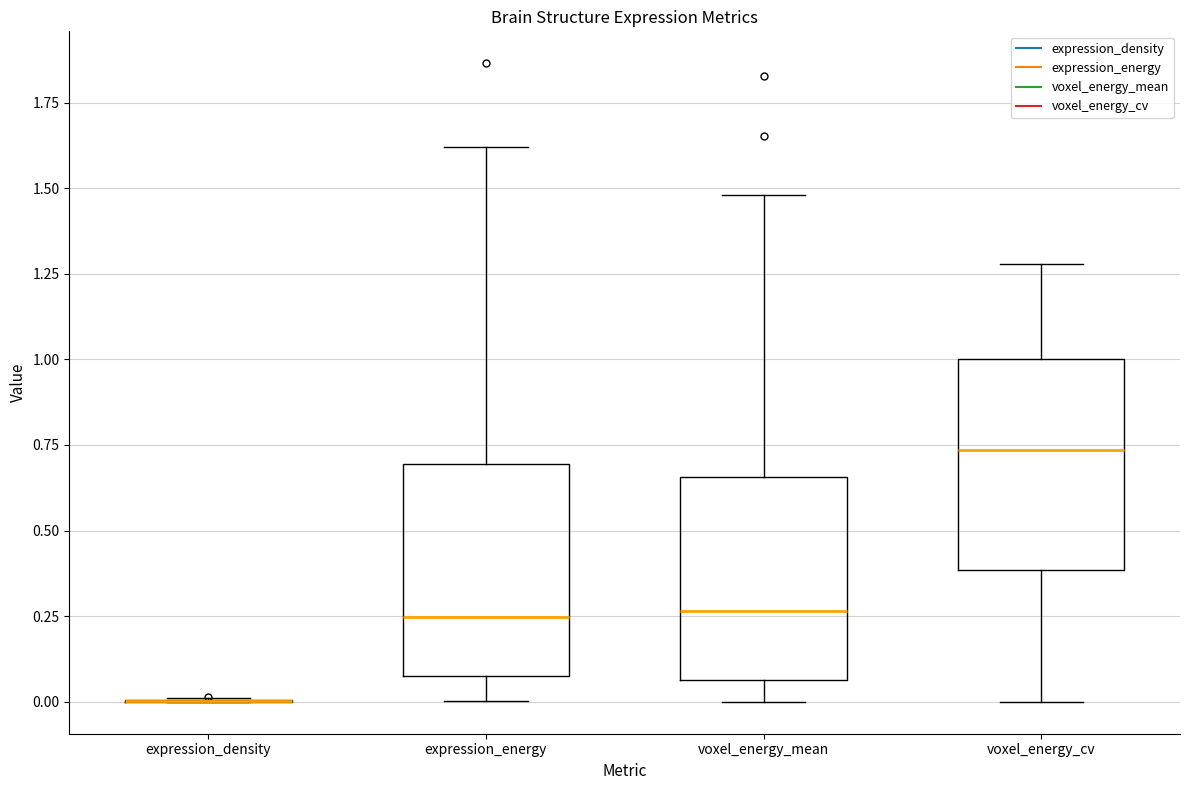

Where does the lower whisker of the box for voxel_energy_mean end on the y-axis? The values are not printed on the chart, so give them approximately, as read against the axis.

0.00